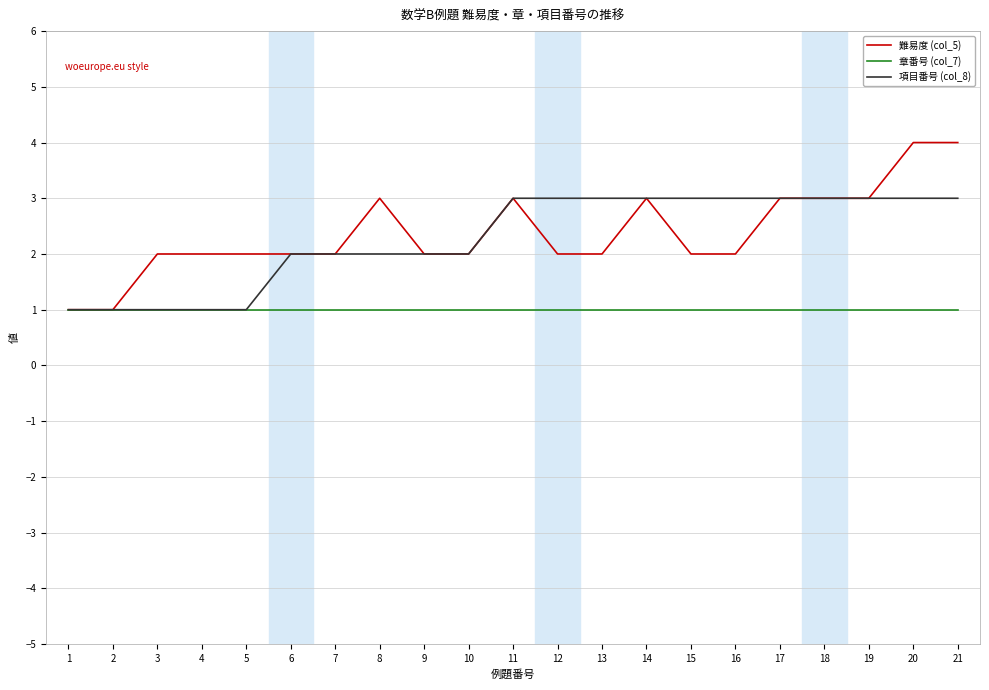

Which series has the largest range (max minus min)?

難易度 (col_5)